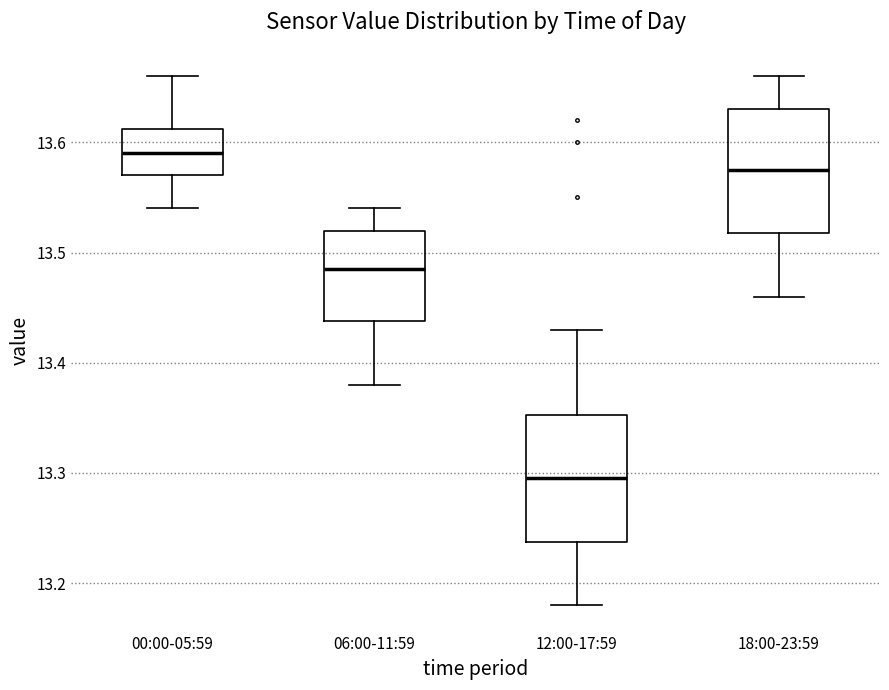

Reading left to right, transcribe this box plot: for each box, give where its median line is, the range the box spans, and where its two whiskers end, as read against the y-axis. The values are not printed on the chart, so give them approximately, as read against the axis.

00:00-05:59: median 13.59, box 13.57 to 13.61, whiskers 13.54 to 13.66
06:00-11:59: median 13.49, box 13.44 to 13.52, whiskers 13.38 to 13.54
12:00-17:59: median 13.30, box 13.24 to 13.35, whiskers 13.18 to 13.43
18:00-23:59: median 13.58, box 13.52 to 13.63, whiskers 13.46 to 13.66